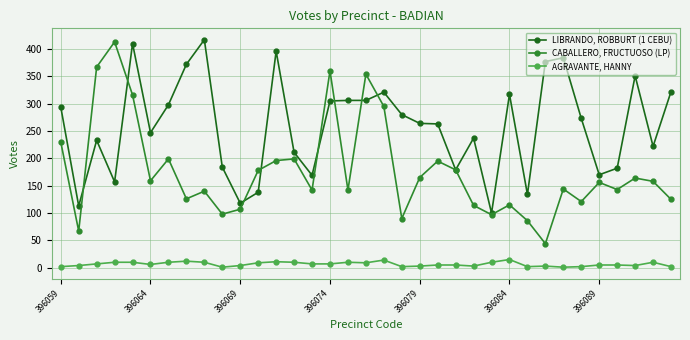

Which series has the widest spread of values?

CABALLERO, FRUCTUOSO (LP)